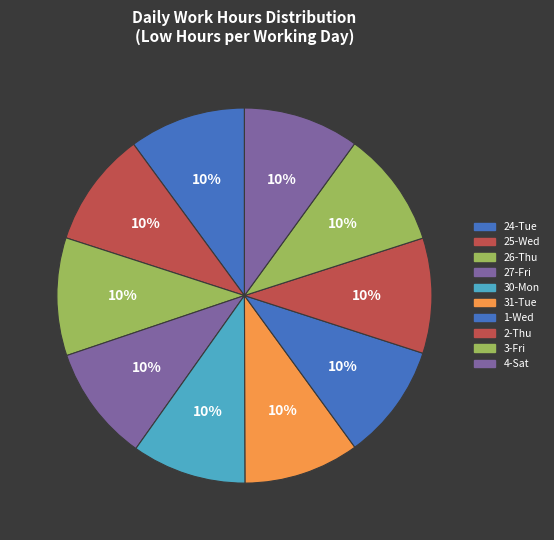

To the nearest percent, what is the average slice percentage?

10%